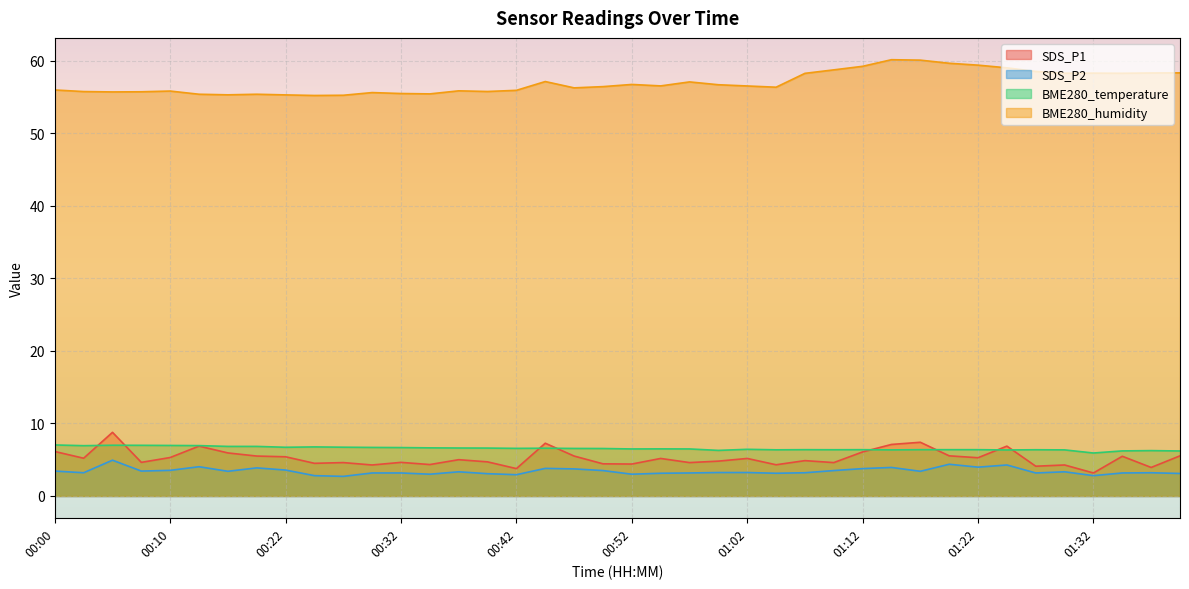

Which category has the highest value in the BME280_humidity series?

01:15